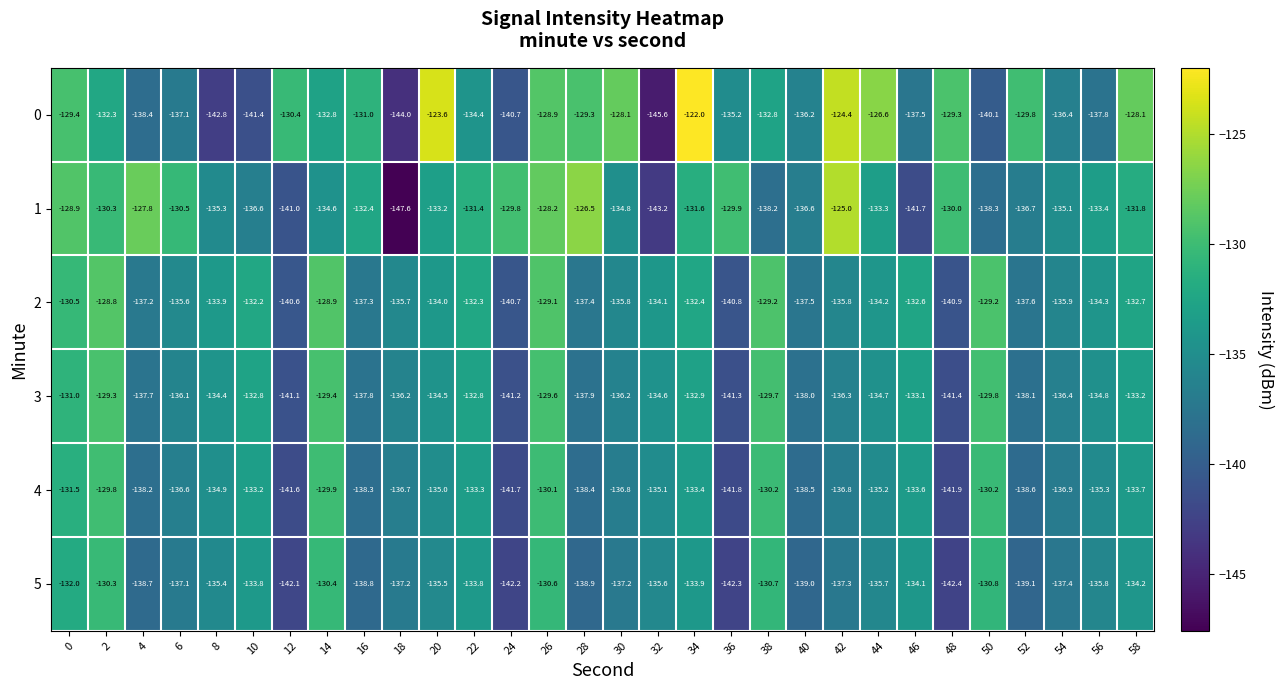

At which category does the chart reach its peak across all series?

34